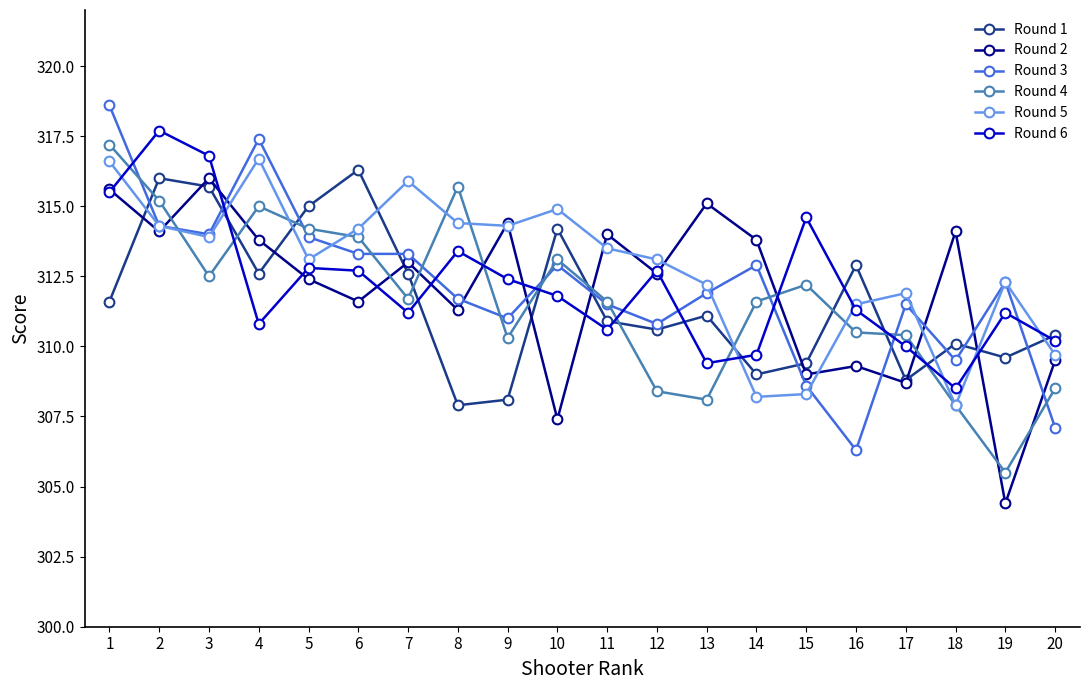

Which series has the largest total across all categories?

Round 5